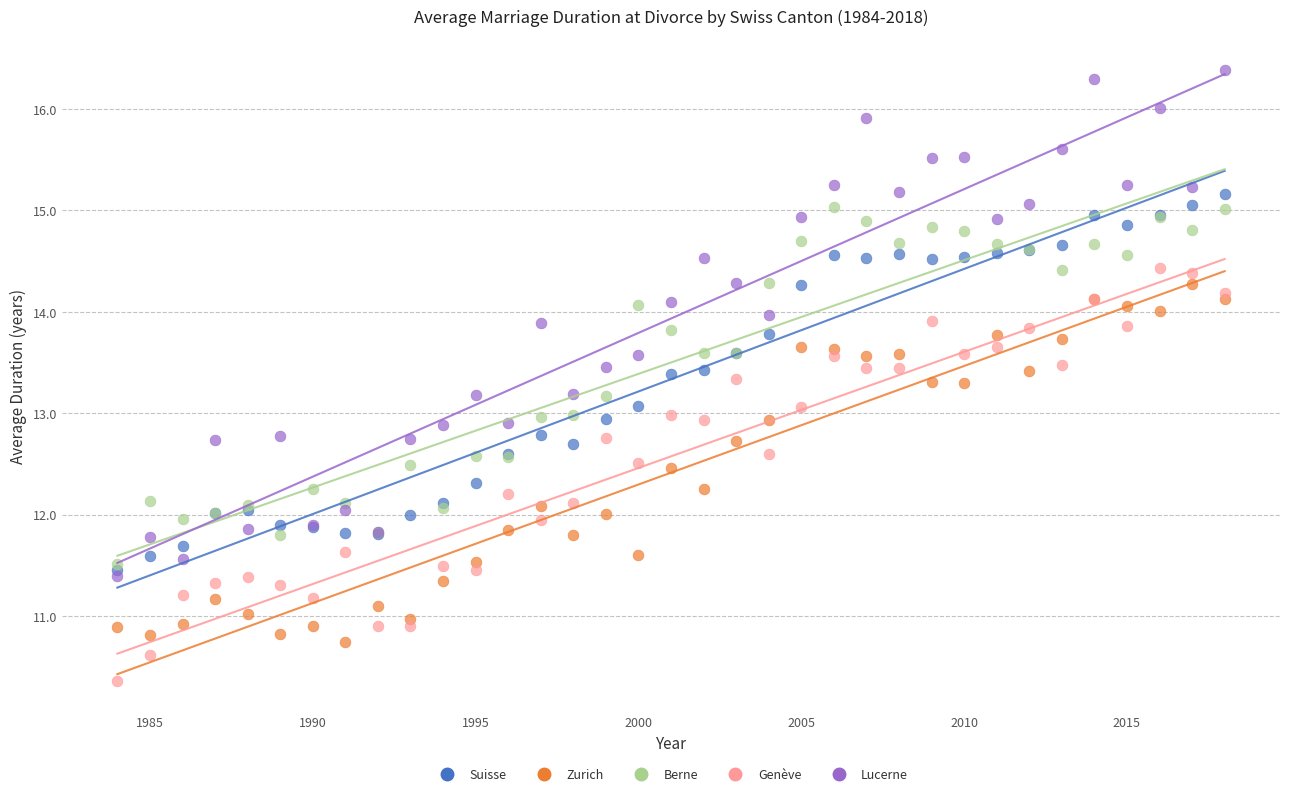

Which series has the widest spread of Y values?

Lucerne